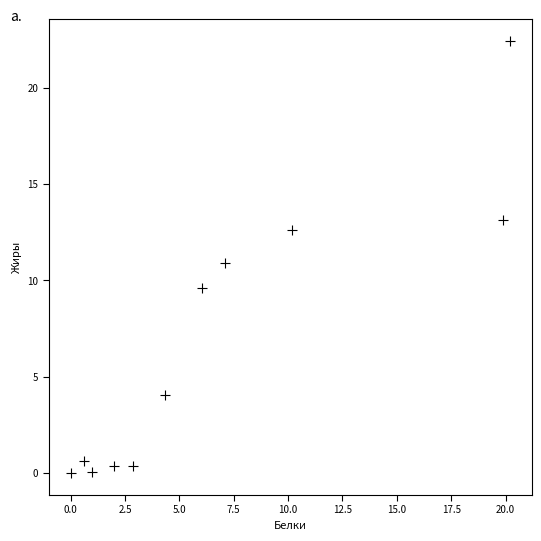

What is the average Y value?

6.7